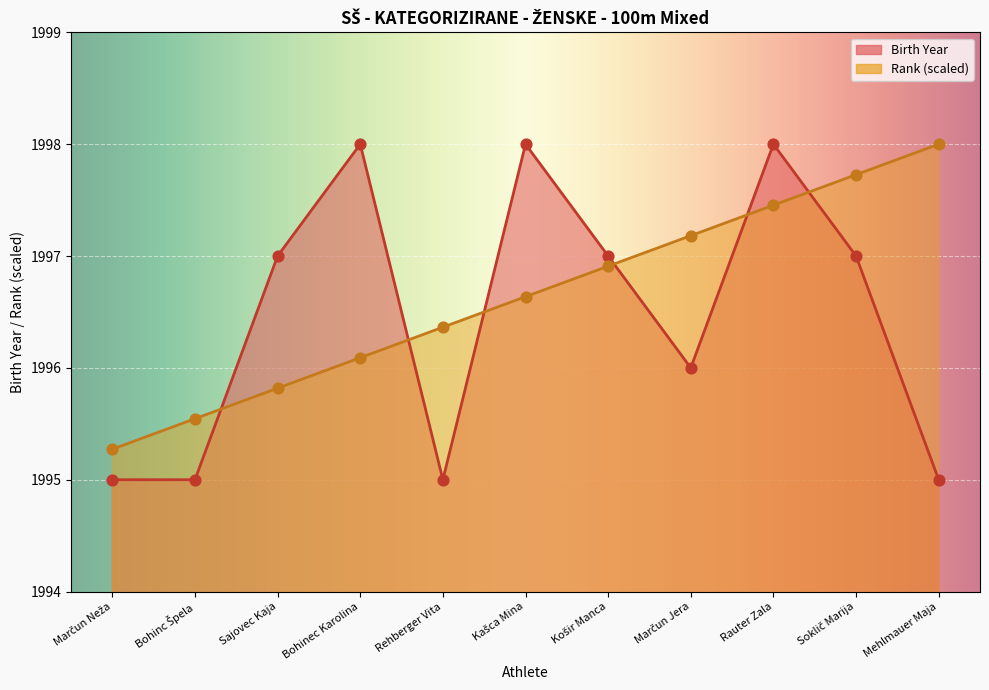

Which series contains the highest Y value?

Rank